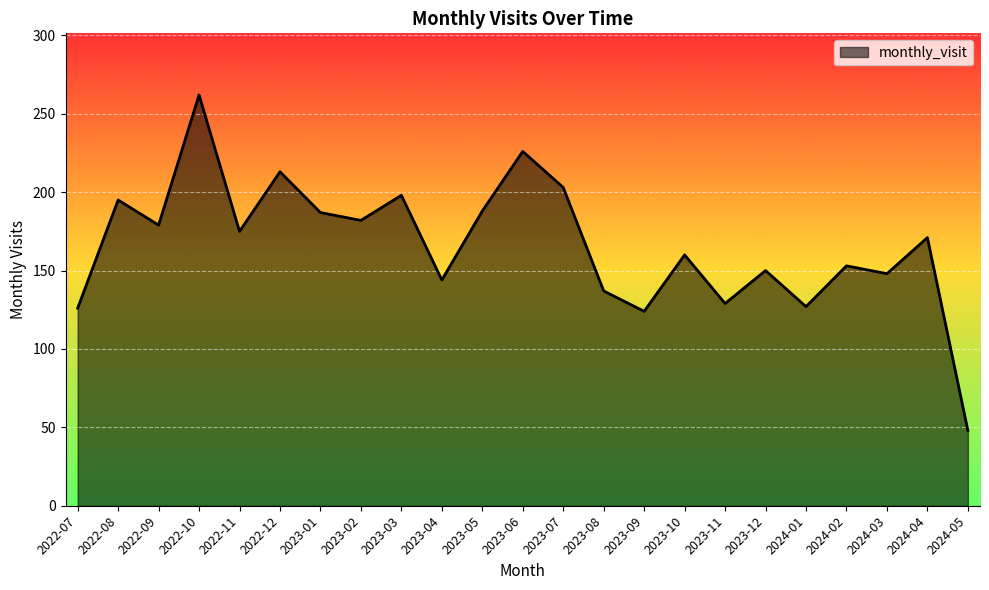

Between 2022-12 and 2023-12, which is larger?

2022-12